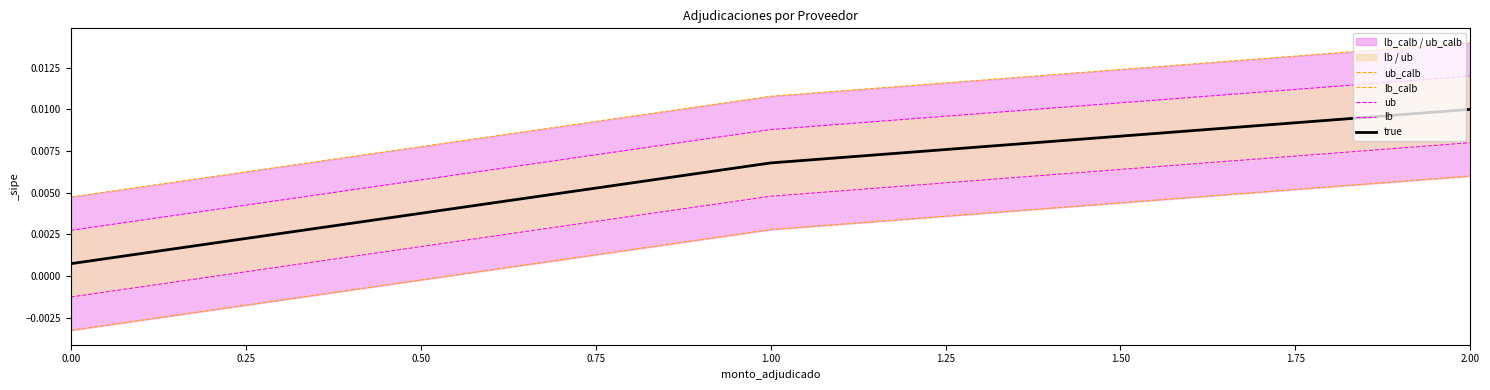

Rank the series at 1.00 from highest to lowest value.

ub_calb, ub, true, lb, lb_calb